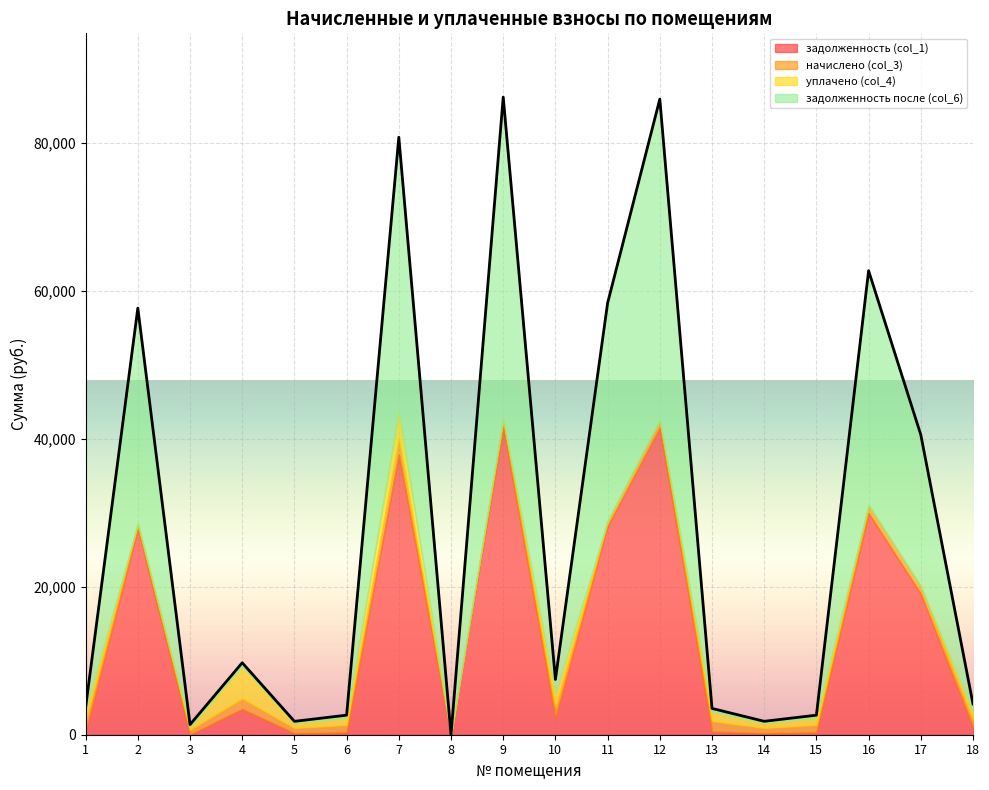

What is the sum of the уплачено (col_4) values at 2 and 15?

981.6